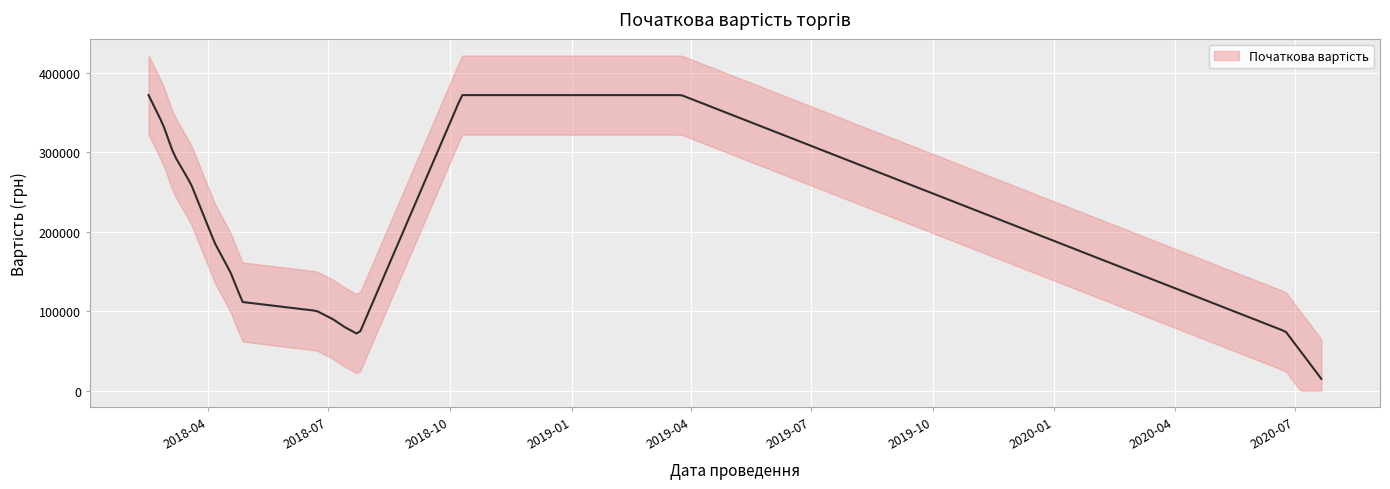

What is the difference between the second highest and minimum values?

357120